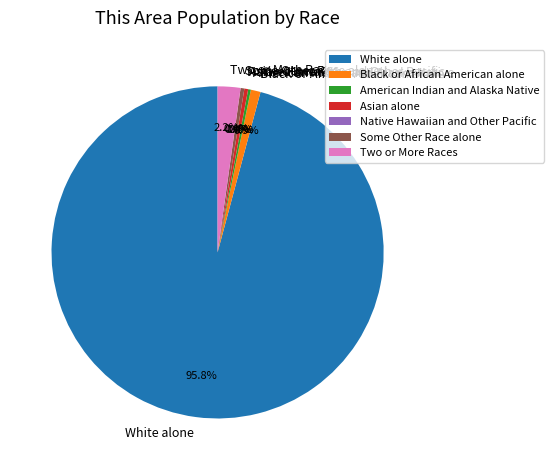

Is there any slice that represents more than half of the pie?

Yes